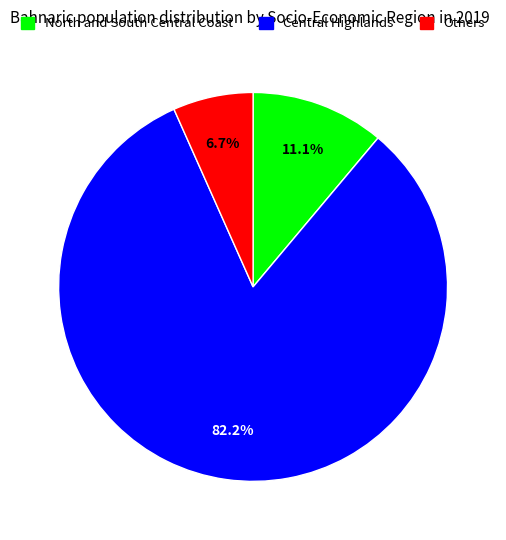

Is there a majority slice in this chart?

Yes